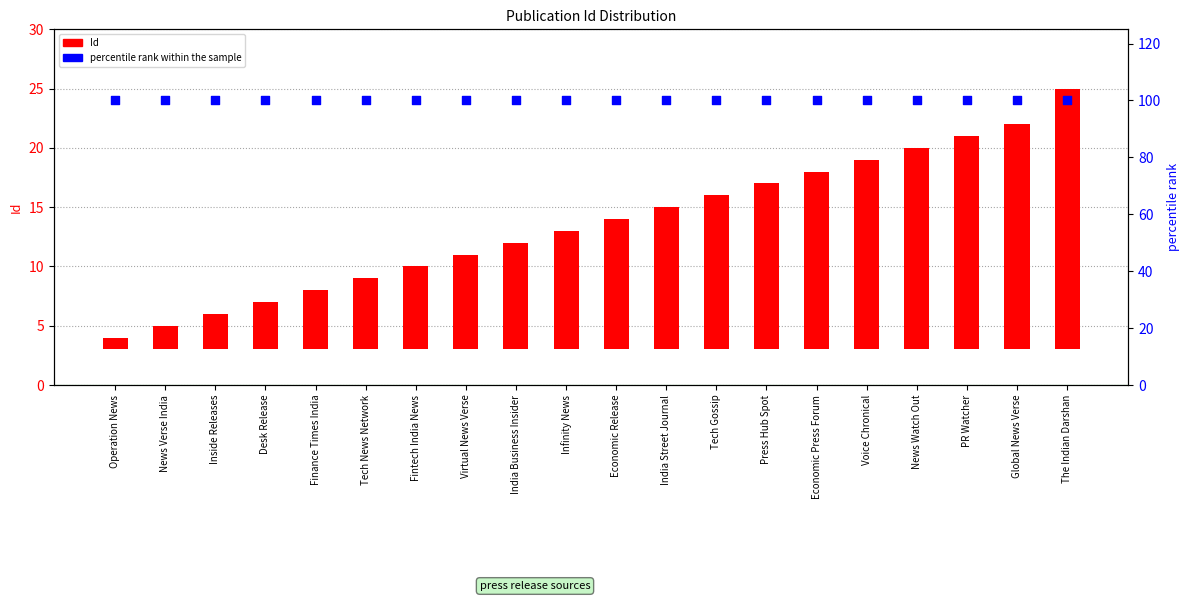

Which series has the largest Y range (max minus min)?

Id